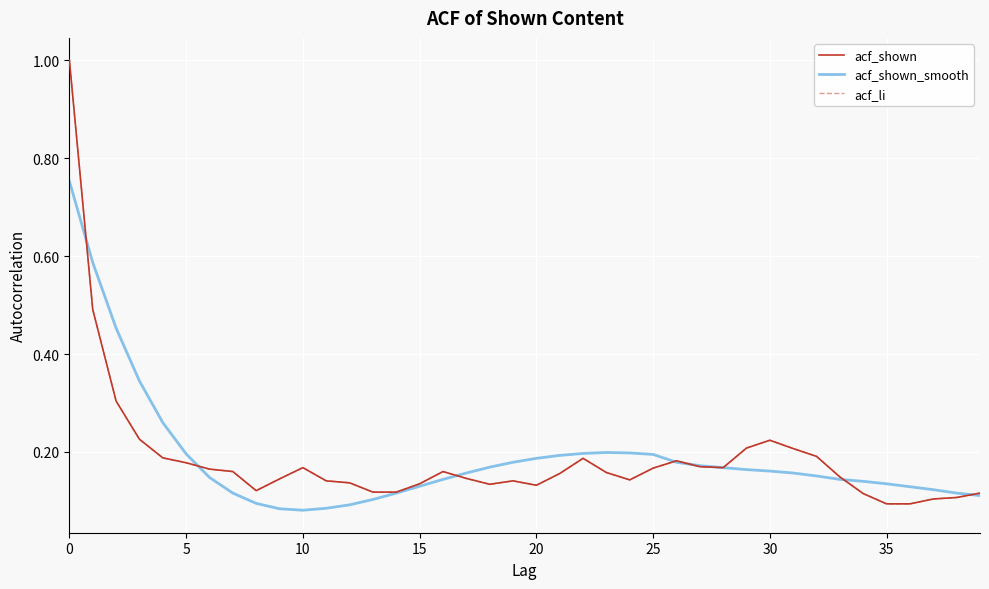

Rank the series by their maximum value, from highest to lowest.

acf_shown, acf_li, acf_shown_smooth